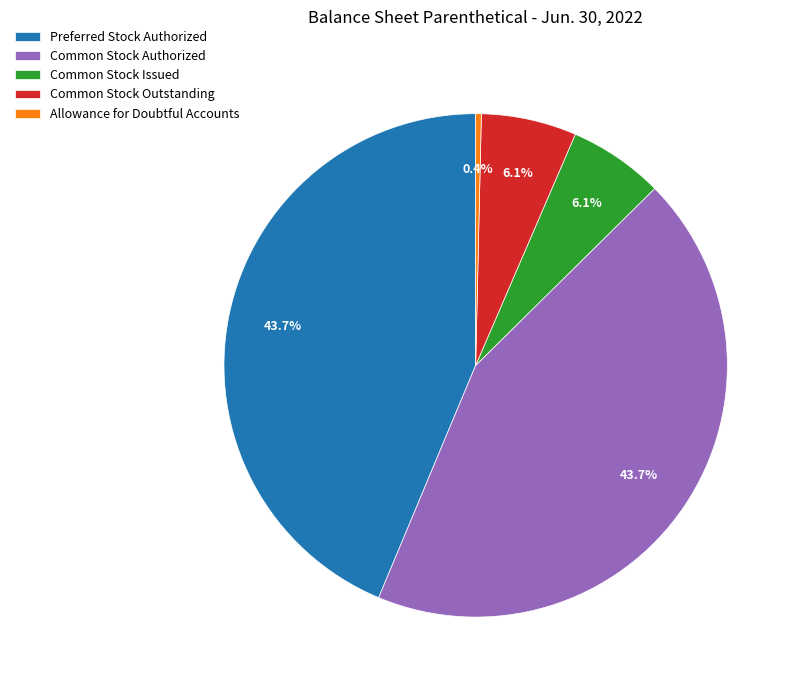

What is the ratio of the value at Preferred Stock Authorized to the value at Allowance for Doubtful Accounts?

120.7